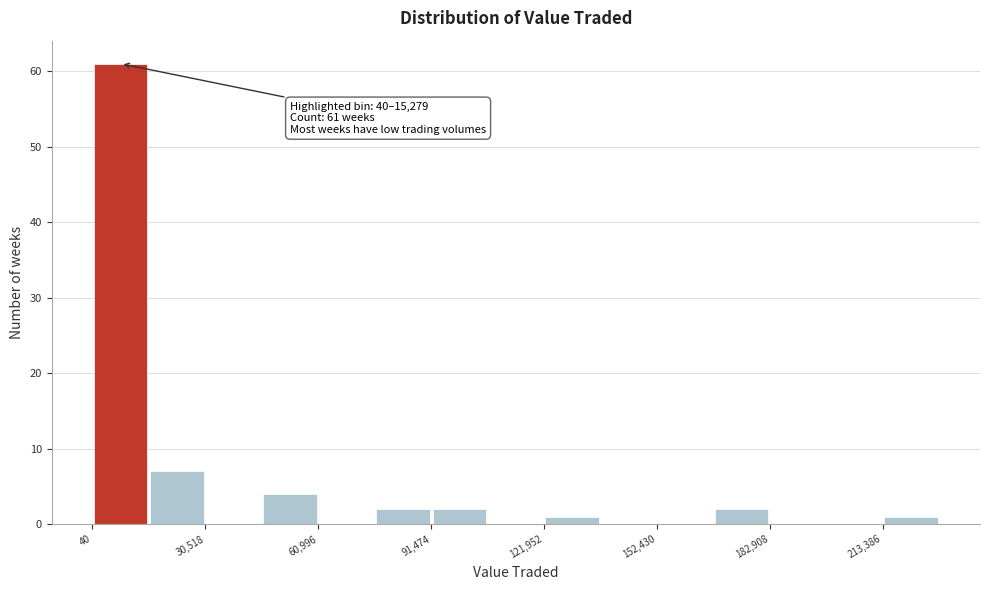

Around what value on the x-axis is the tallest bar? Give the approximate position of its centre, as read against the axis.

10000